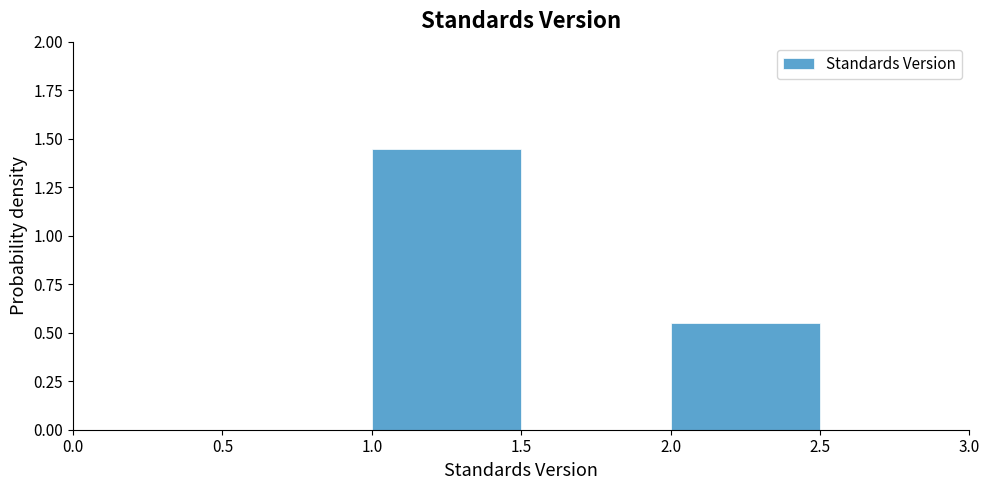

Over which range of the x-axis is the bar tallest?

1.0 to 1.5